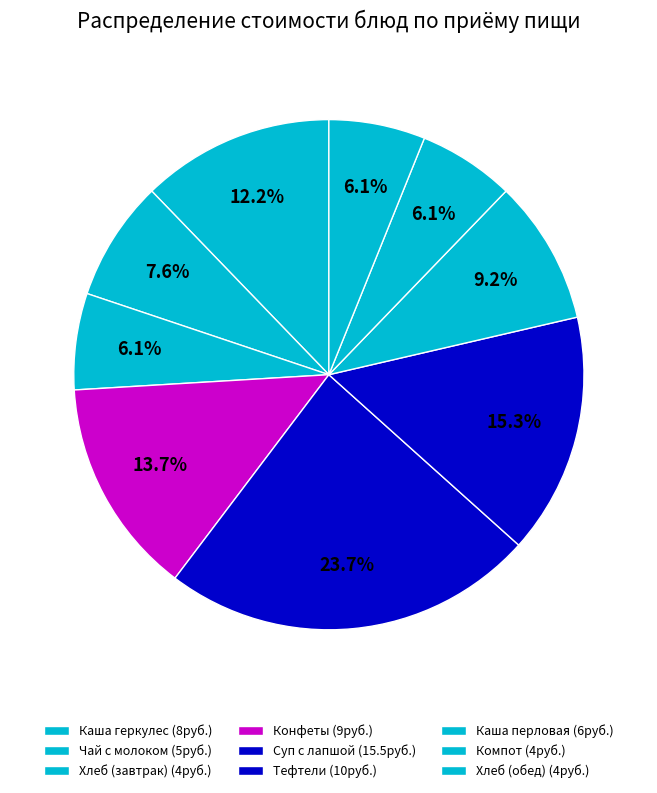

Combined, do Конфеты and Каша перловая account for over 50%?

No